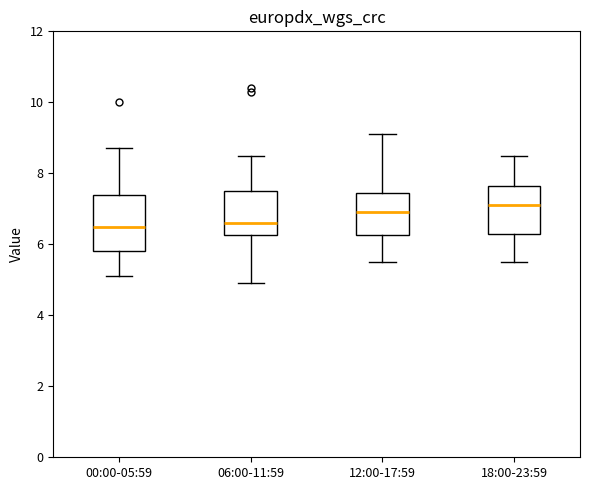

Where is the lower edge of the box for 12:00-17:59 on the y-axis? The values are not printed on the chart, so give them approximately, as read against the axis.

6.2